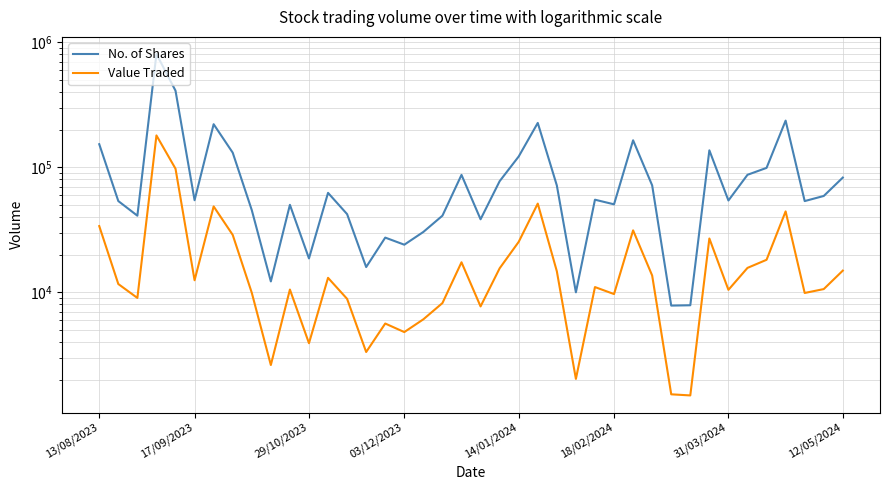

Does the chart have visible grid lines?

Yes